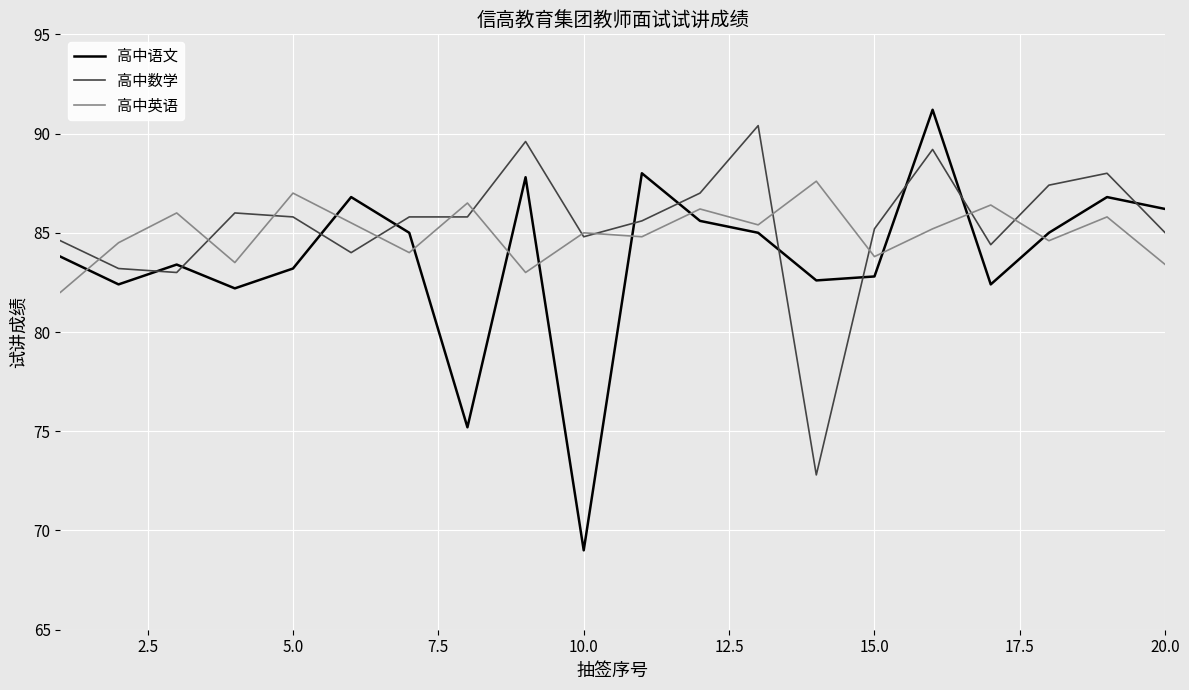

How many categories are shown in the chart?

20